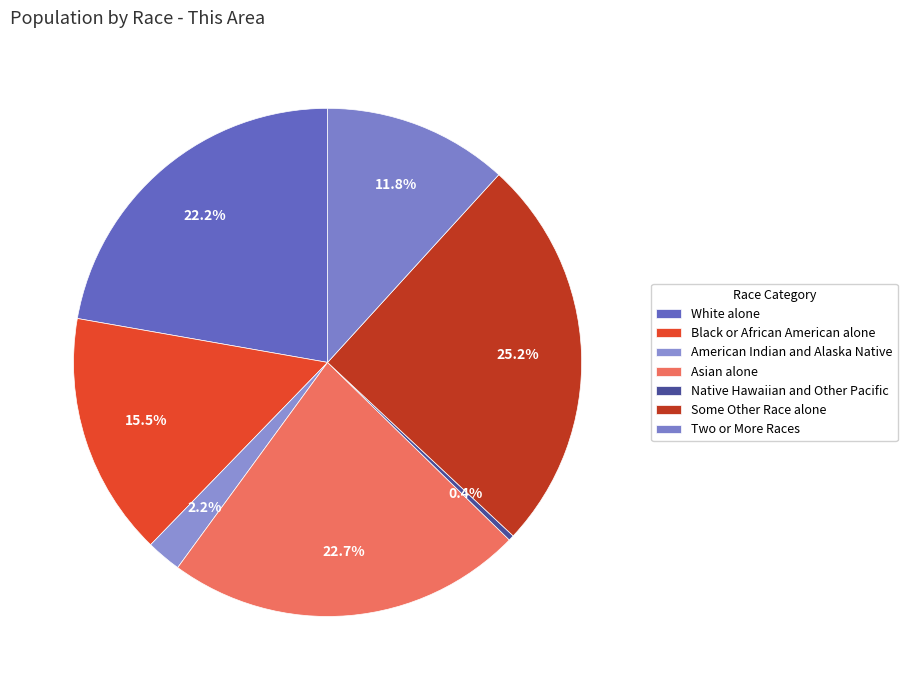

How many segments does this pie chart have?

7